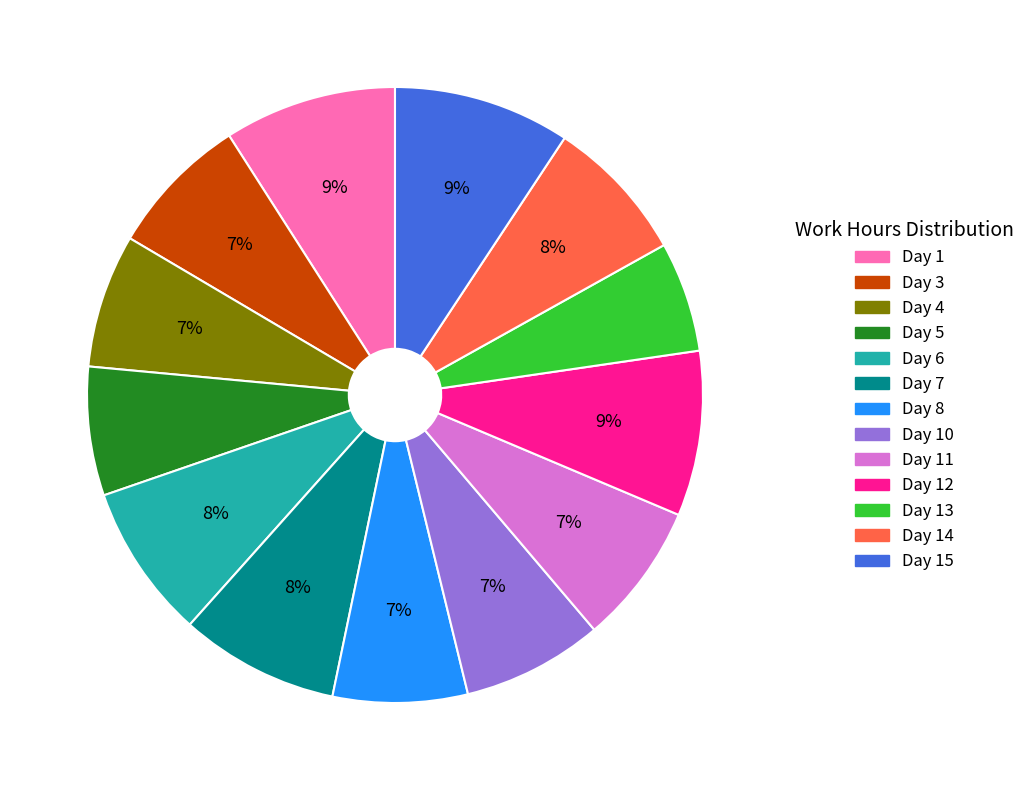

To the nearest percent, what is the average slice percentage?

8%